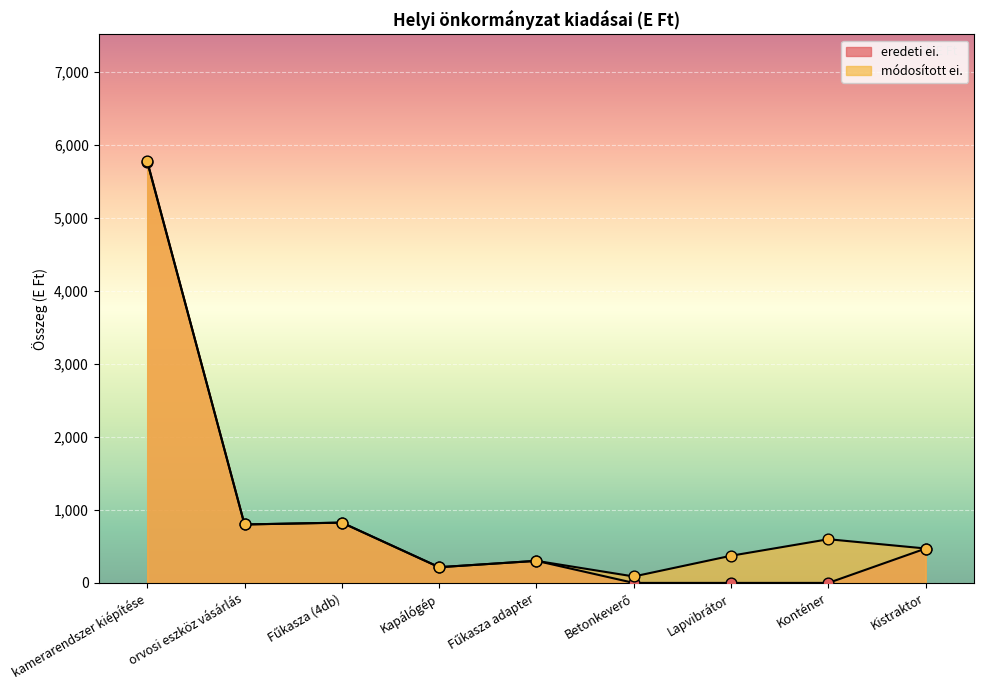

What is the total value across all series at orvosi eszköz vásárlás?

1600